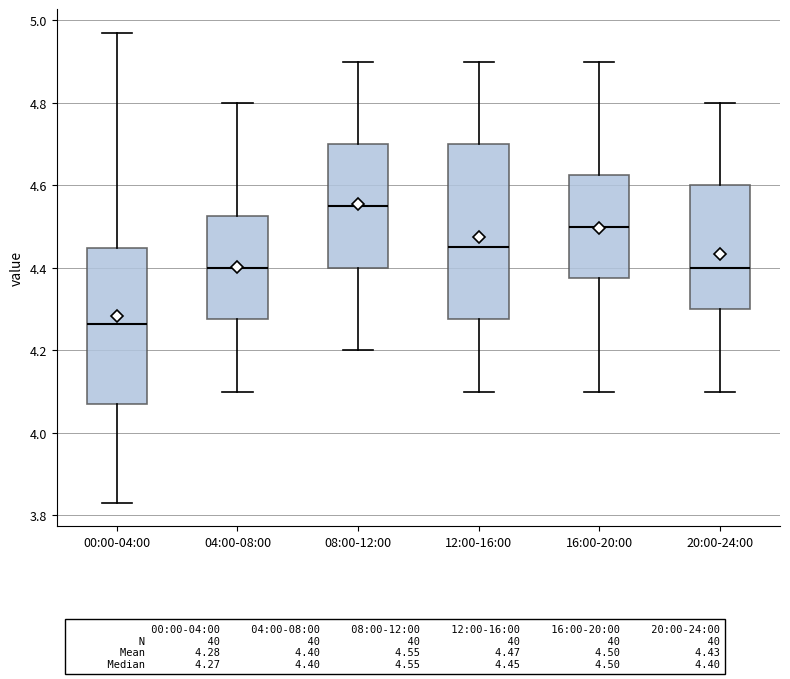

Reading left to right, read every box against the y-axis: the position of its median line, the range the box covers, and the ends of its whiskers. The values are not printed on the chart, so give them approximately, as read against the axis.

00:00-04:00: median 4.26, box 4.08 to 4.44, whiskers 3.84 to 4.98
04:00-08:00: median 4.40, box 4.28 to 4.52, whiskers 4.10 to 4.80
08:00-12:00: median 4.56, box 4.40 to 4.70, whiskers 4.20 to 4.90
12:00-16:00: median 4.46, box 4.28 to 4.70, whiskers 4.10 to 4.90
16:00-20:00: median 4.50, box 4.38 to 4.62, whiskers 4.10 to 4.90
20:00-24:00: median 4.40, box 4.30 to 4.60, whiskers 4.10 to 4.80